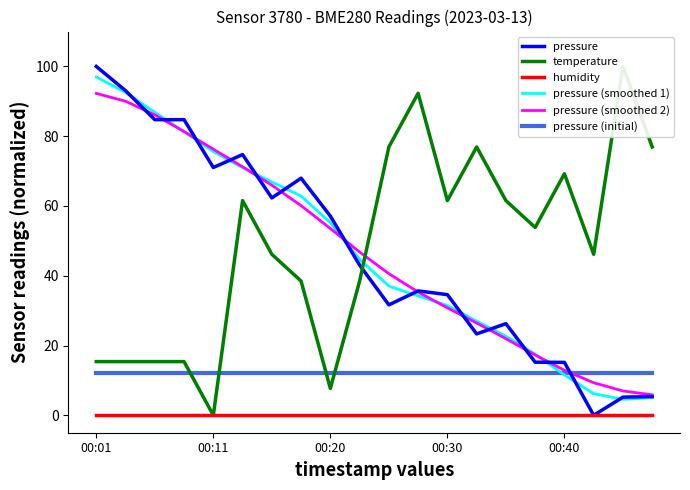

The value of pressure (smoothed 1) at 17 is 3.7. True or false?

False